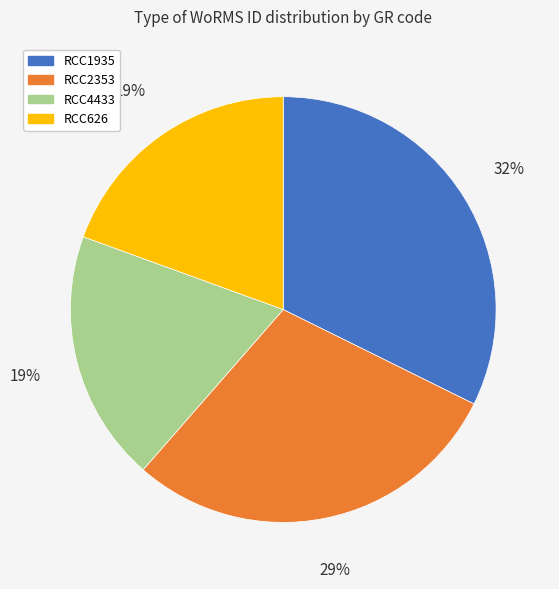

Do RCC4433 and RCC626 together represent more than half of the pie?

No